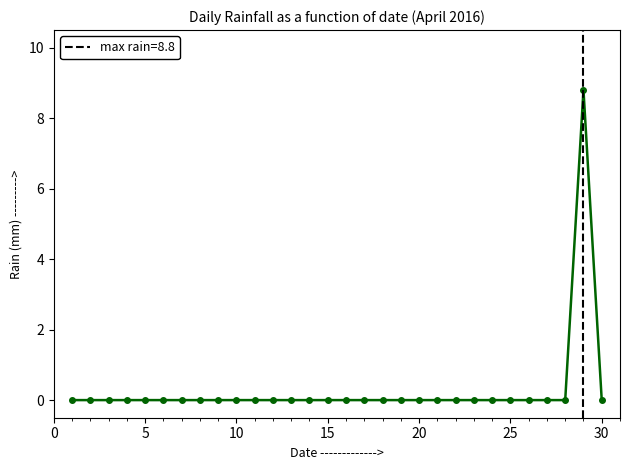

Is this an area chart (filled region under the line)?

No